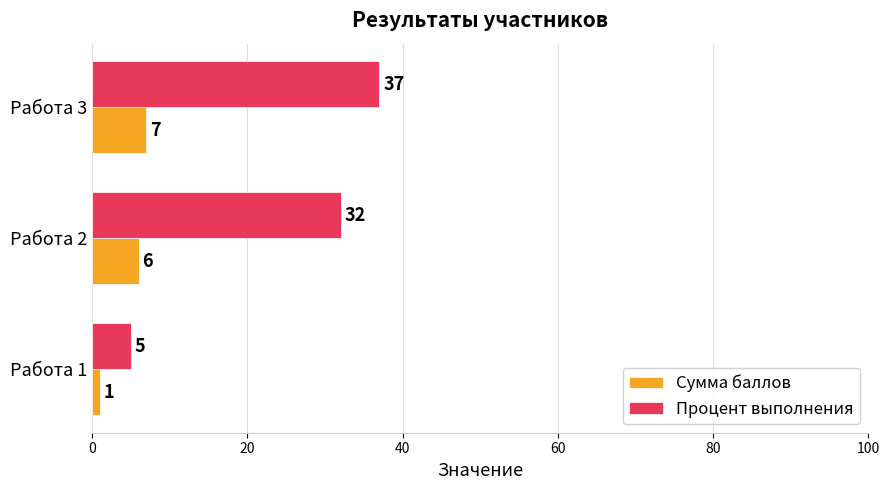

True or false: Сумма баллов has a value of 2 at Работа 3.

False